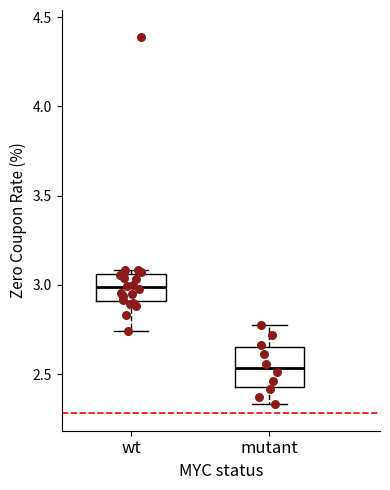

Where does the upper whisker of the box for mutant end on the y-axis? The values are not printed on the chart, so give them approximately, as read against the axis.

2.80